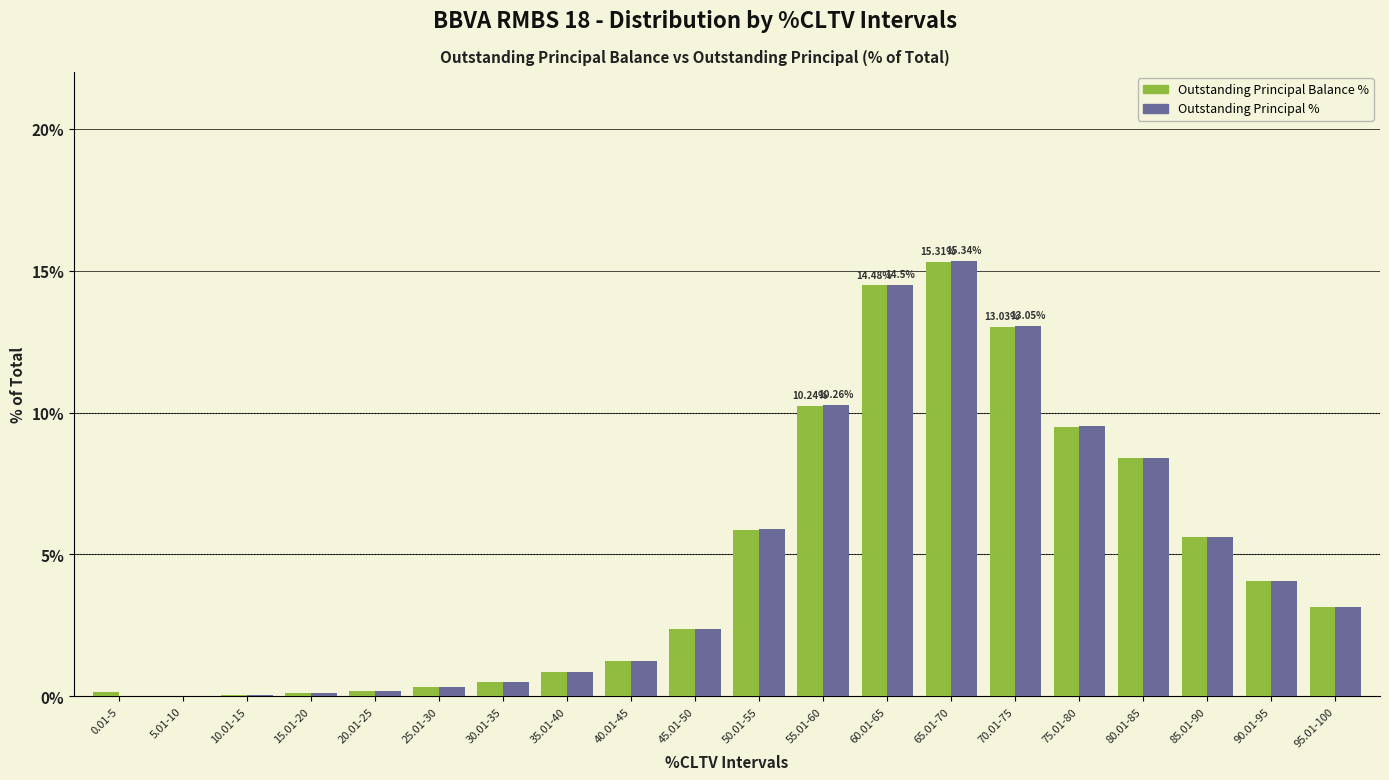

What is the sum of all Outstanding Principal % values?

95.4